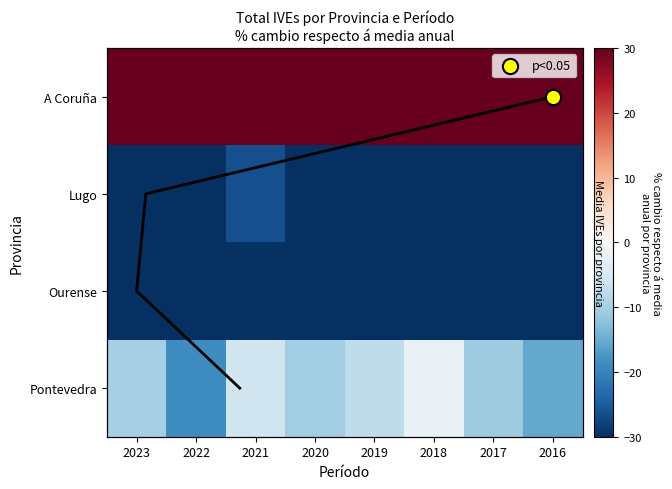

True or false: A Coruña has a value of 29.2 at 2021.

False